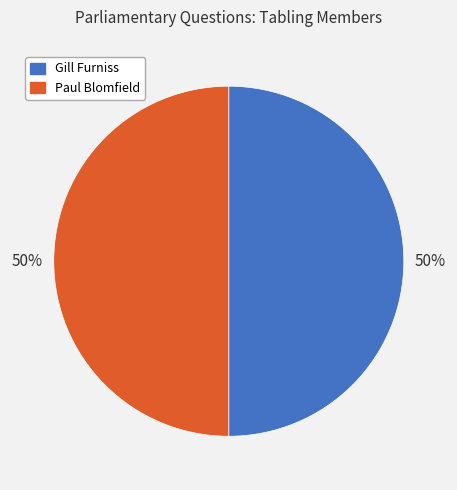

What is the ratio of the value at Paul Blomfield to the value at Gill Furniss?

1.0